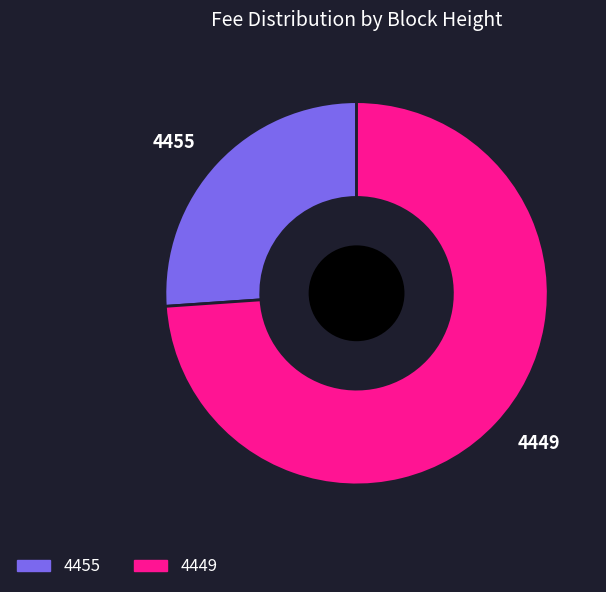

What is the smallest slice in the pie chart?

4455